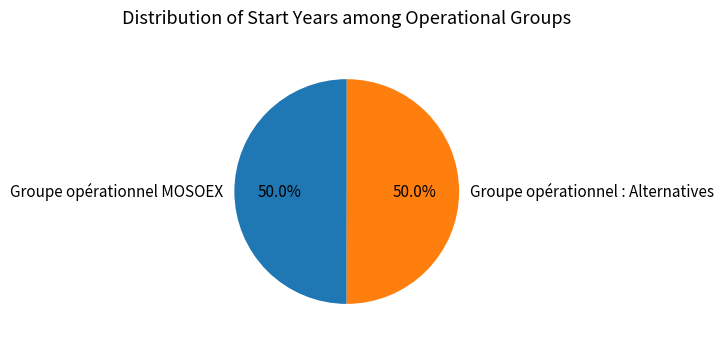

To the nearest percent, what percentage of the pie is Groupe opérationnel : Alternatives?

50%